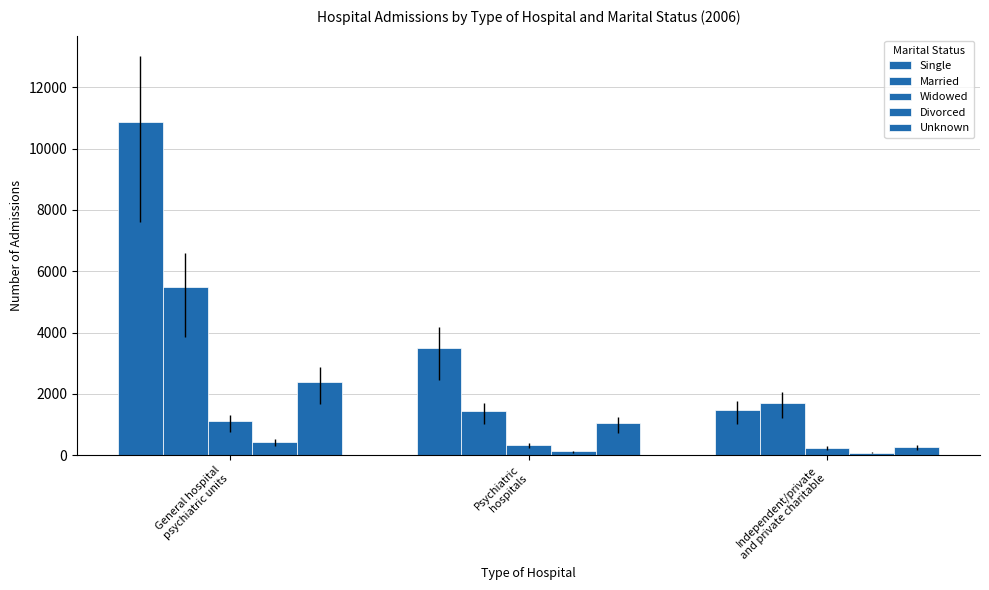

How many categories are shown in the chart?

3